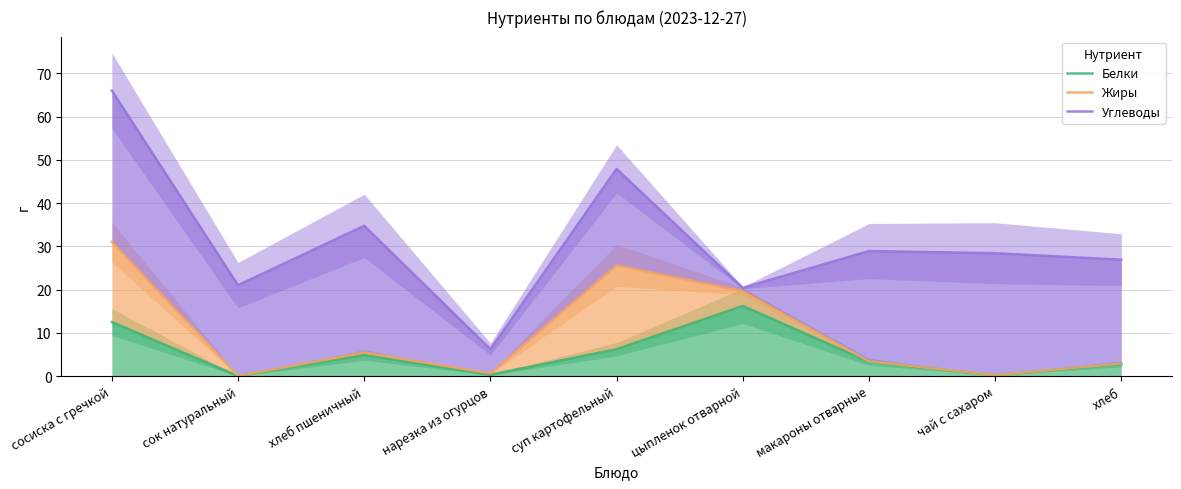

True or false: Жиры and Углеводы intersect in this chart.

False